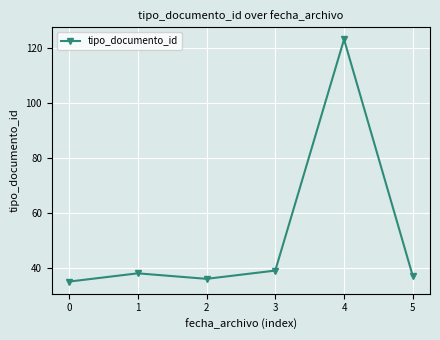

Reading right to left, what are all the values shown in this chart?

5=37	4=123	3=39	2=36	1=38	0=35